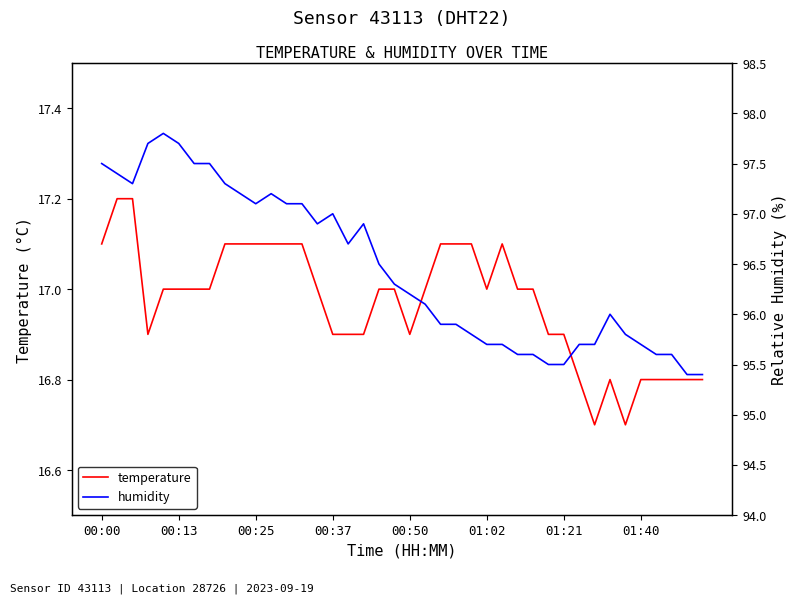

What are all the series names shown in the legend?

temperature, humidity